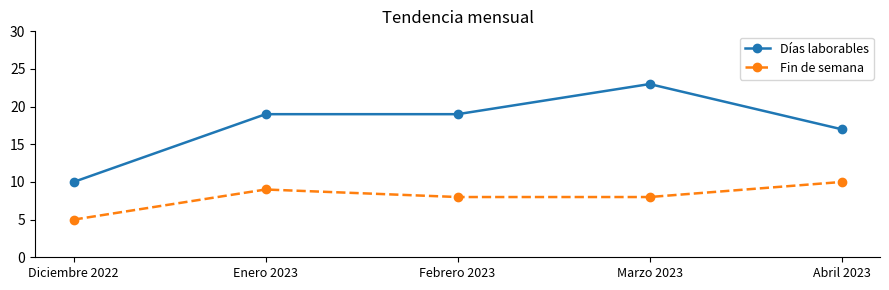

True or false: Fin de semana and Días laborables intersect in this chart.

False